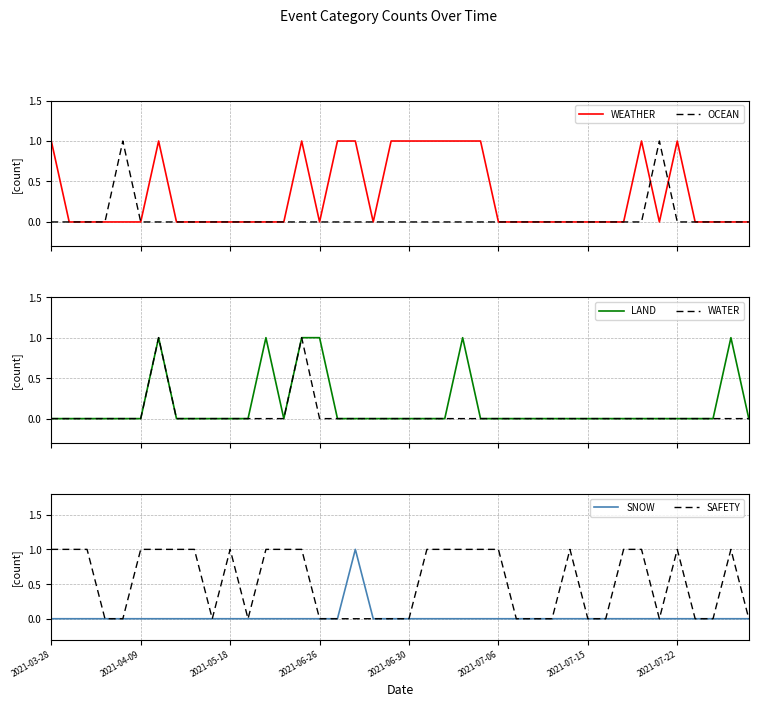

How many distinct data groups are displayed?

6